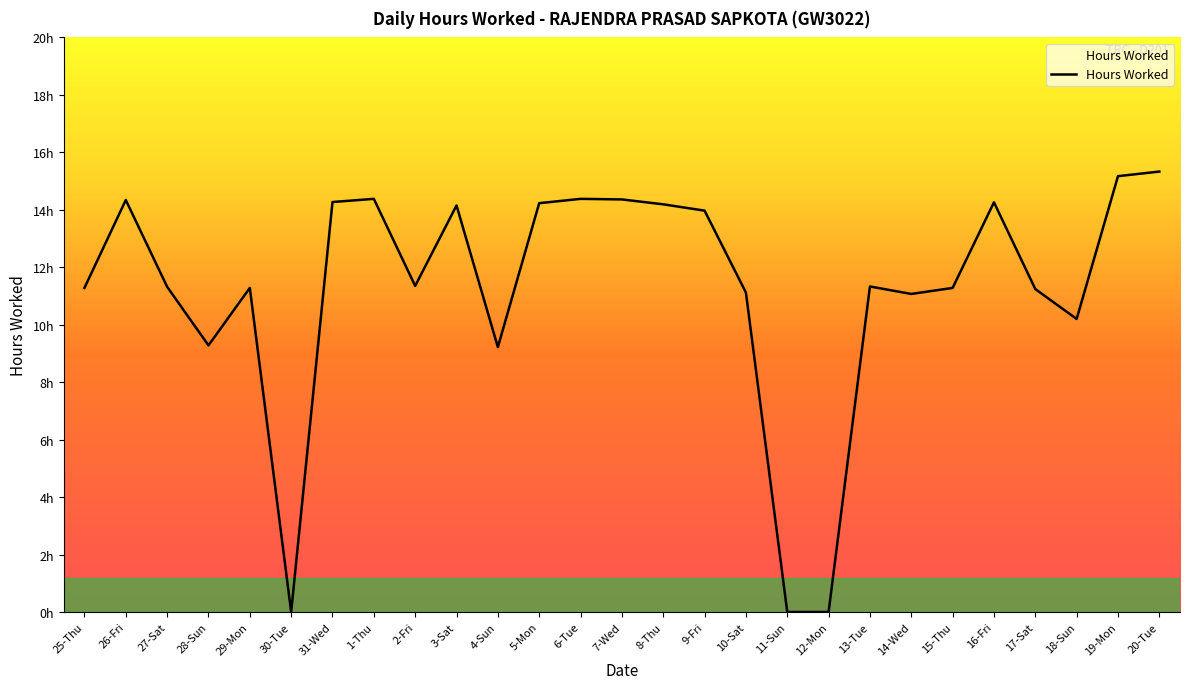

At which label does the data first exceed 11?

25-Thu